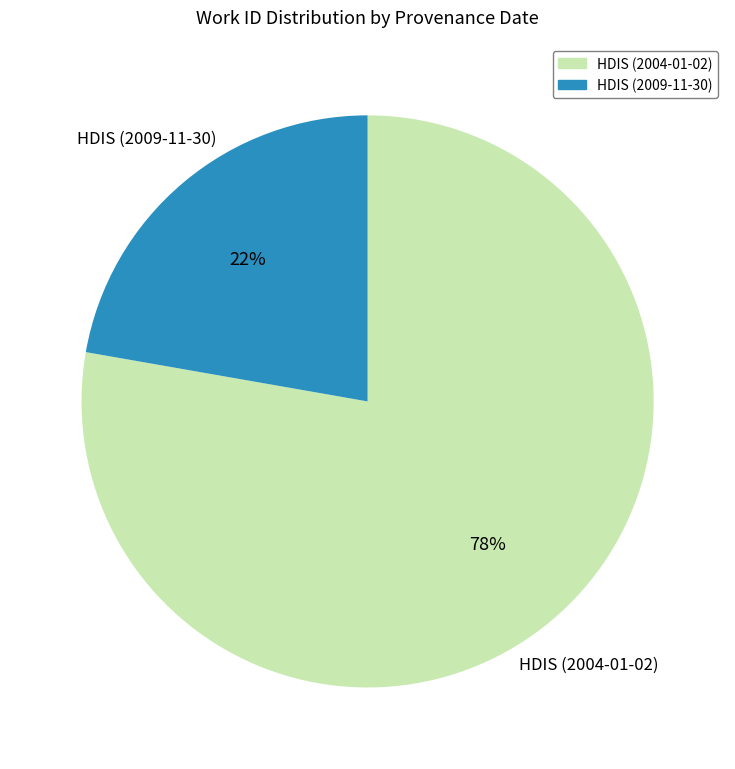

To the nearest percent, what portion does HDIS (2004-01-02) represent?

78%